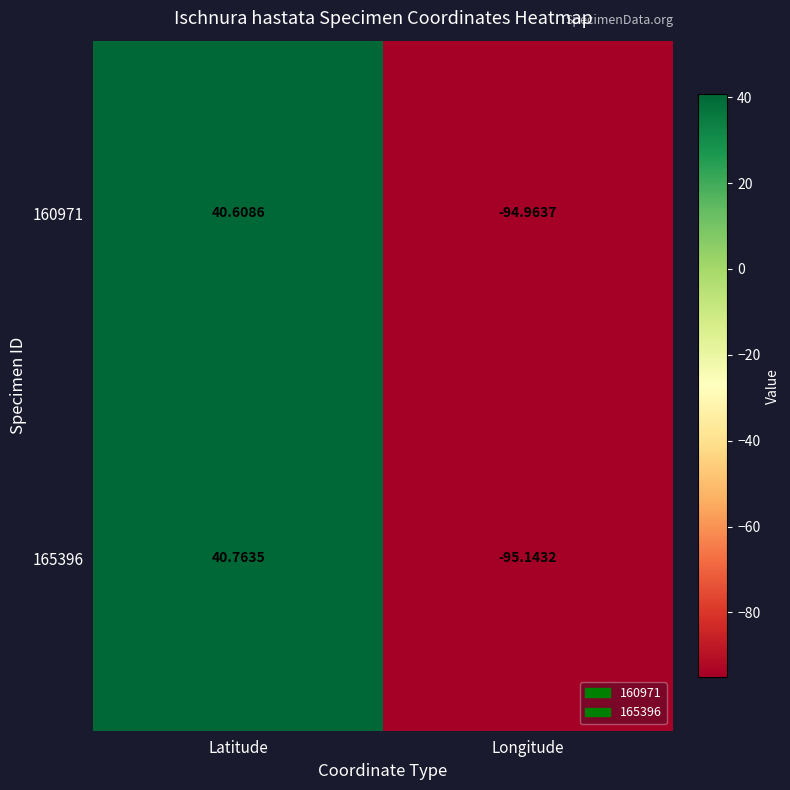

Which label corresponds to the largest value in the chart?

Latitude